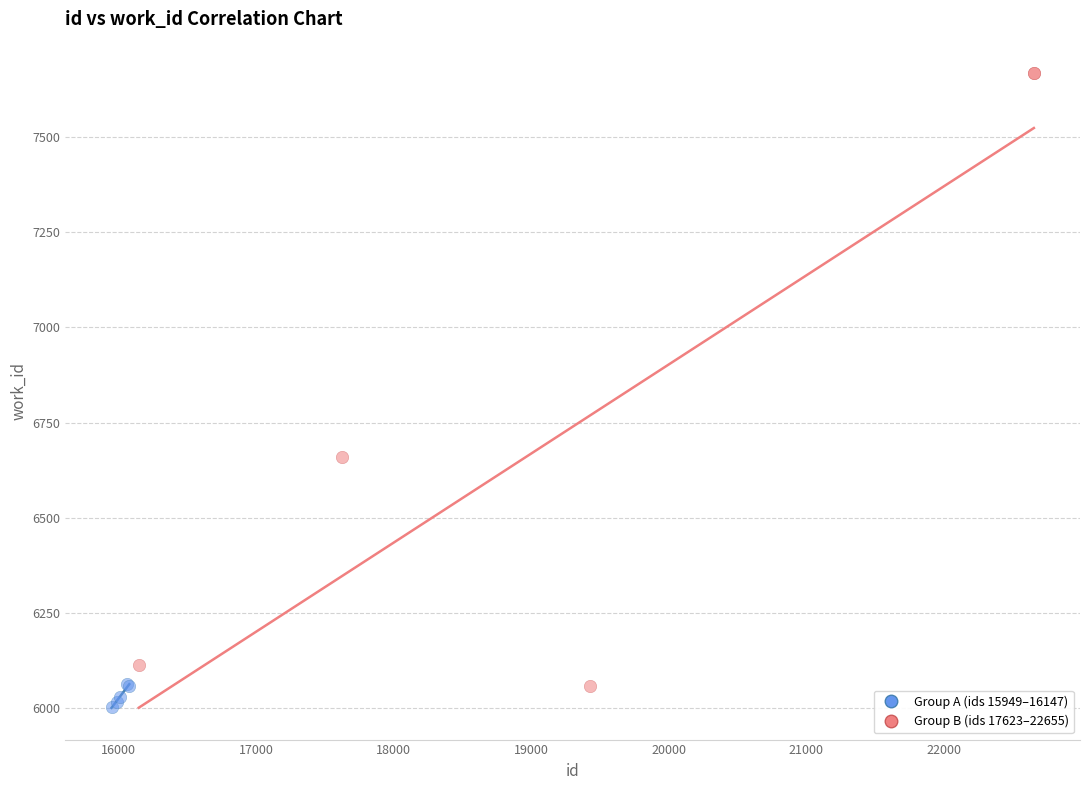

What are all the series names shown in the legend?

Group A (ids 15949–16147), Group B (ids 17623–22655)